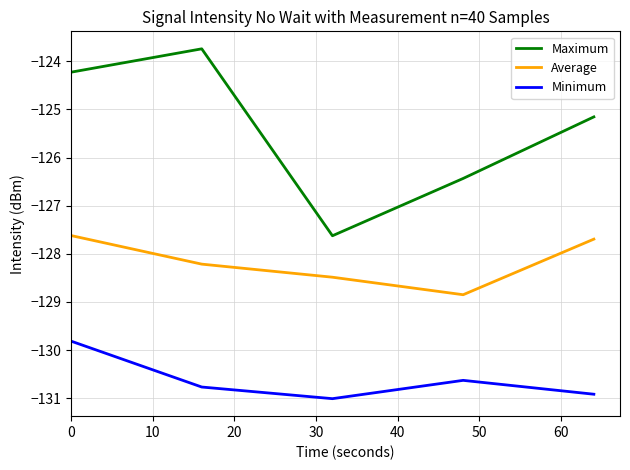

List the series in order of their peak value, highest first.

Maximum, Average, Minimum